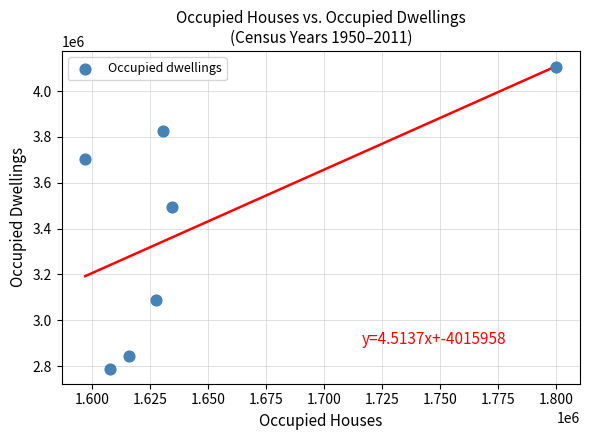

What is the average Y value?

3408047